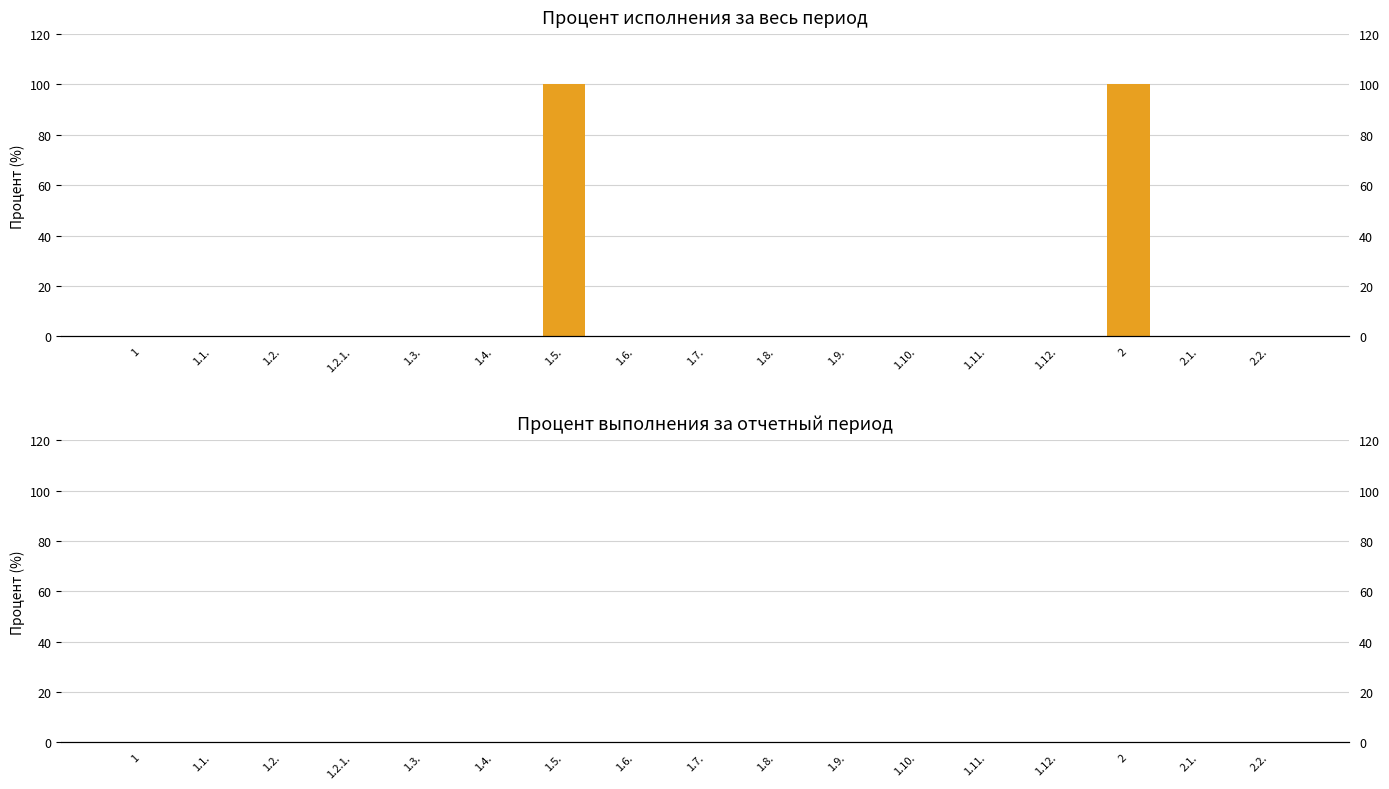

Count the number of categories in the chart.

17